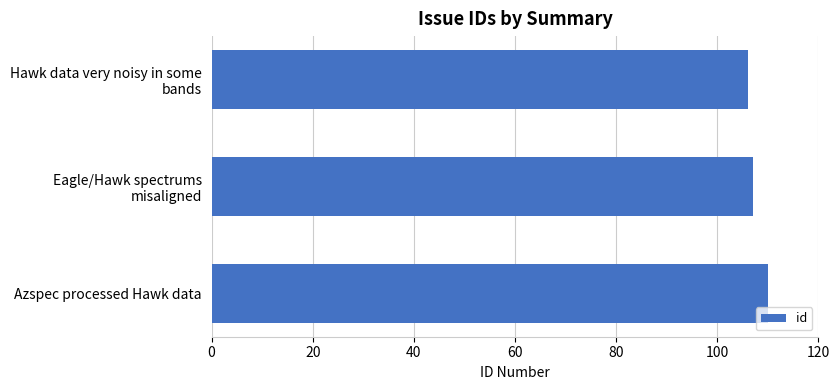

Reading top to bottom, list all the values displayed in this chart.

106	107	110